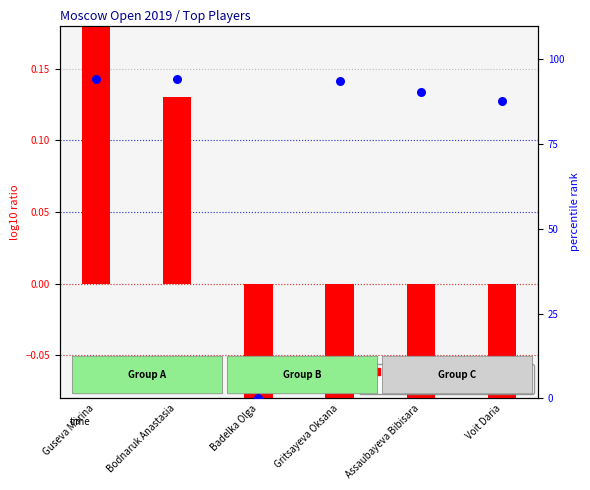

Which series has the largest Y range (max minus min)?

percentile rank within the sample